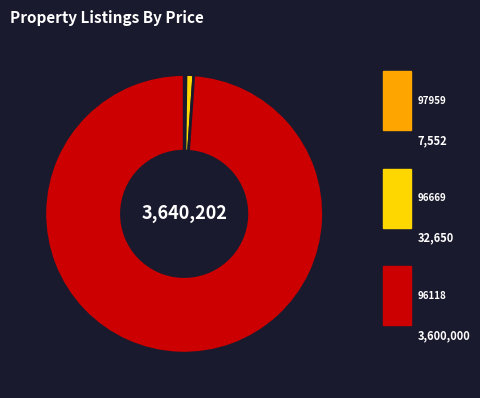

Is there any slice that represents more than half of the pie?

Yes